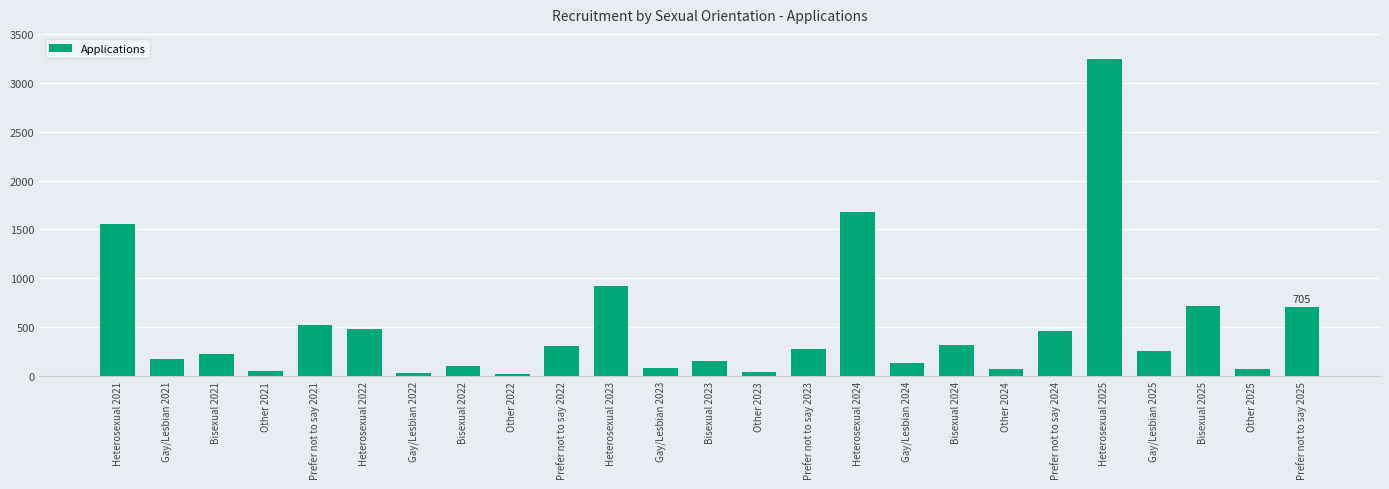

At which label is the value closest to 1632?

Heterosexual 2024